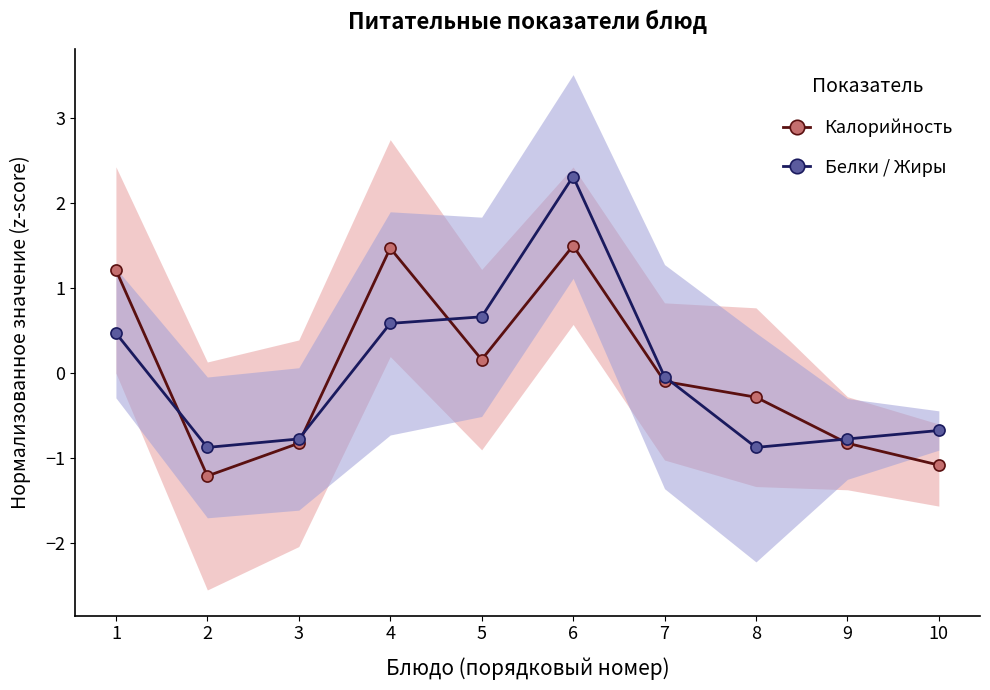

In Белки / Жиры, how many points are lower than both neighbors (excluding endpoints)?

2